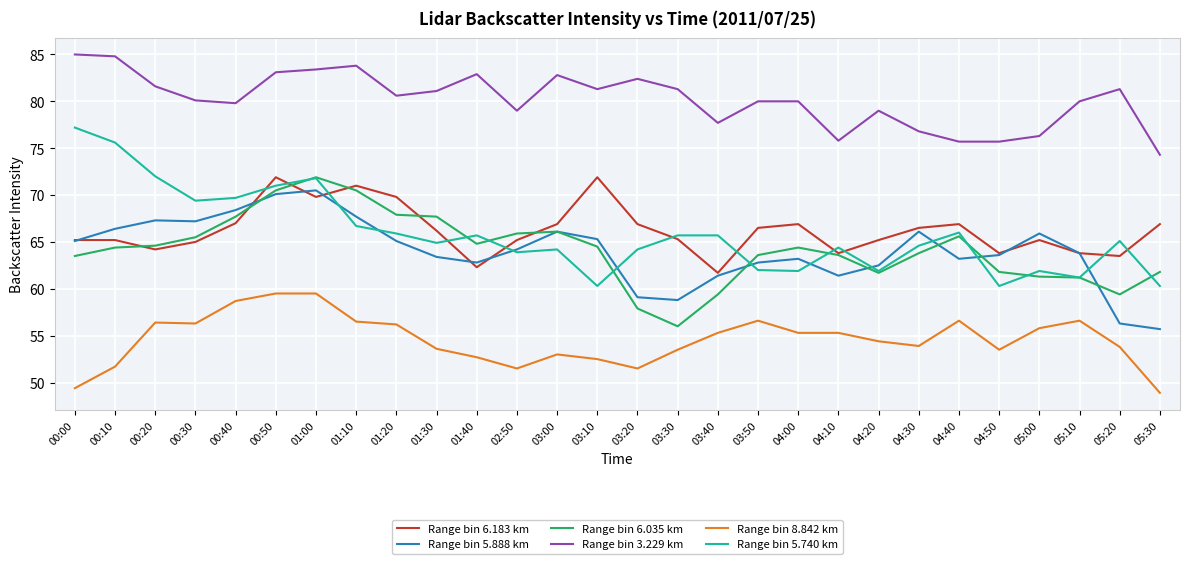

What is the maximum value shown in the chart?

85.0